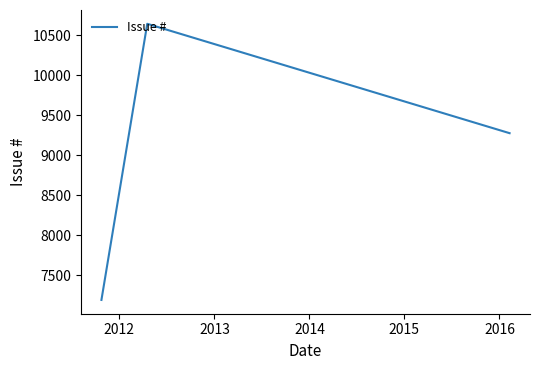

How many values are between 7191 and 10642?

3